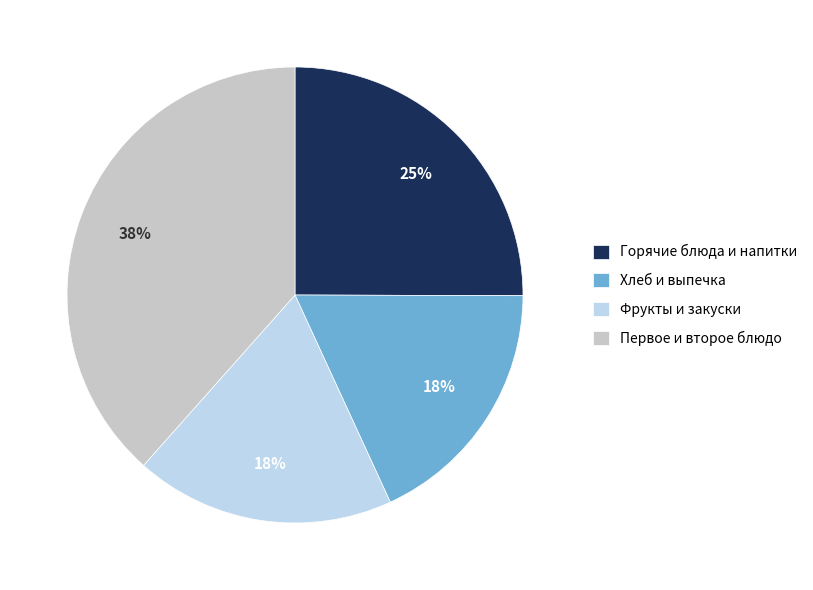

Which slice is the largest?

Первое и второе блюдо